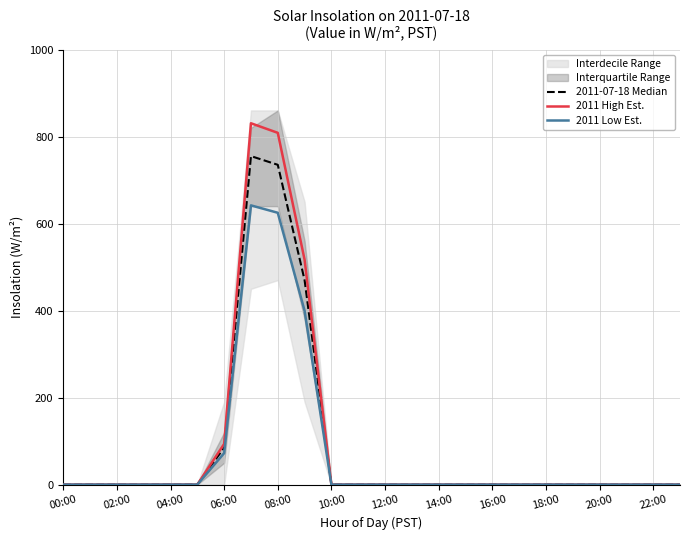

Is it true that 2011-07-18 Median equals 413.5 at 22:00?

False